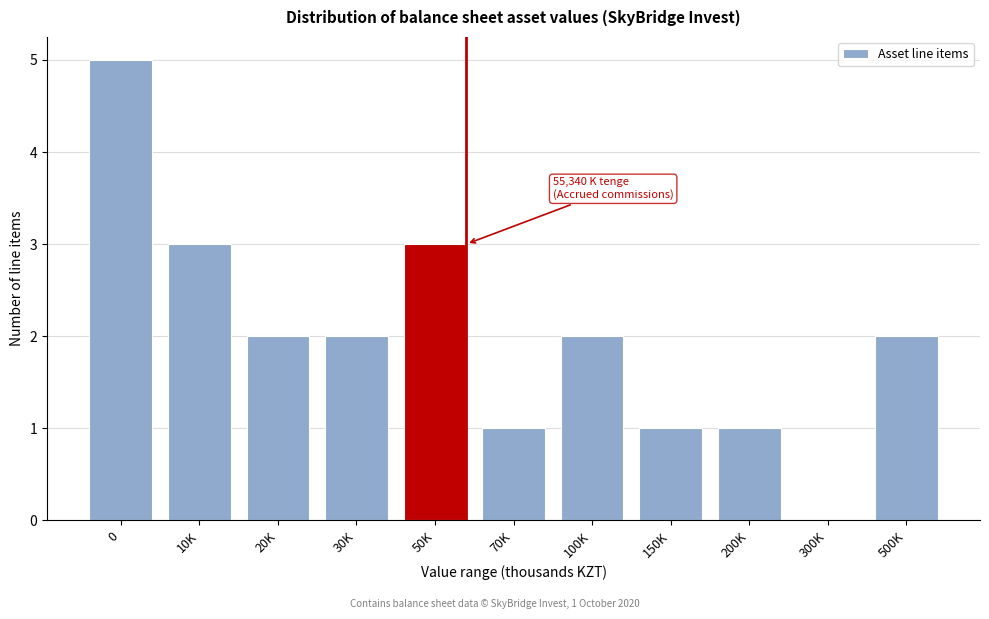

Reading left to right, extract all data points from this chart.

0=5	10K=3	20K=2	30K=2	50K=3	70K=1	100K=2	150K=1	200K=1	300K=0	500K=2